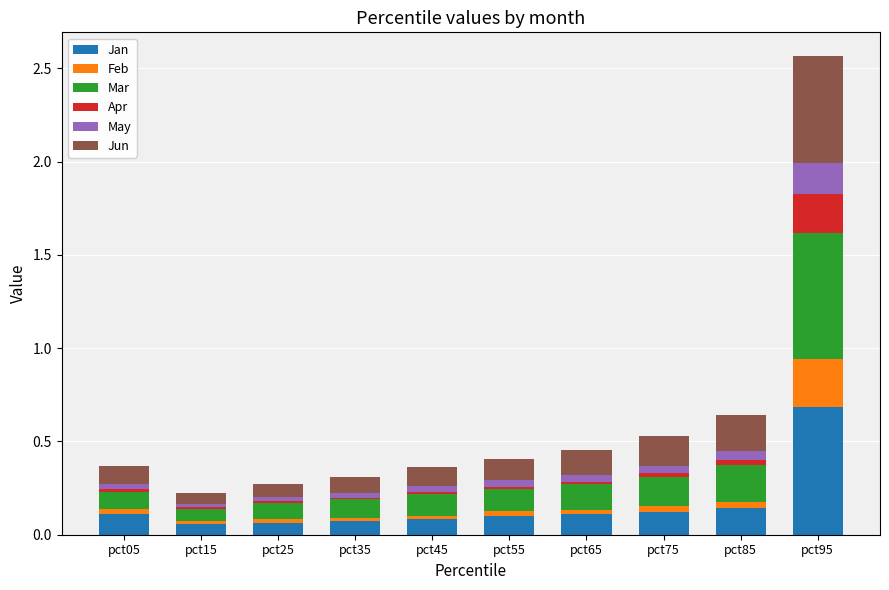

What is the total value across all series at pct95?

2.6